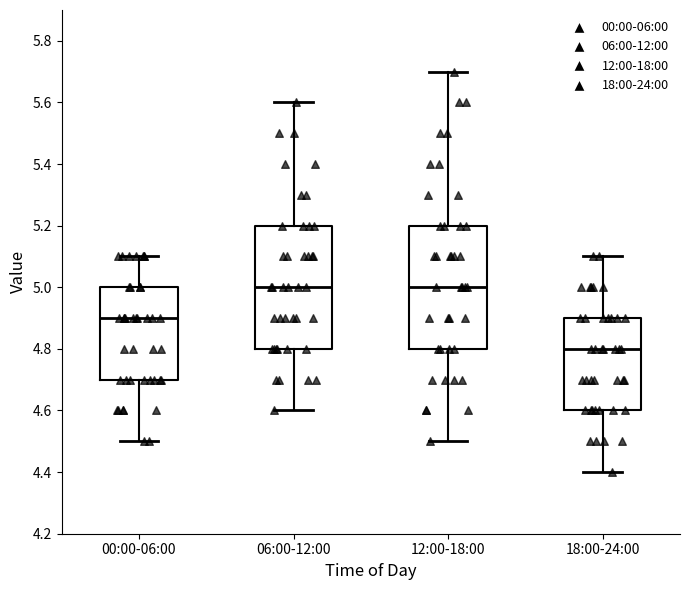

Where does the lower whisker of the box for 00:00-06:00 end on the y-axis? The values are not printed on the chart, so give them approximately, as read against the axis.

4.5